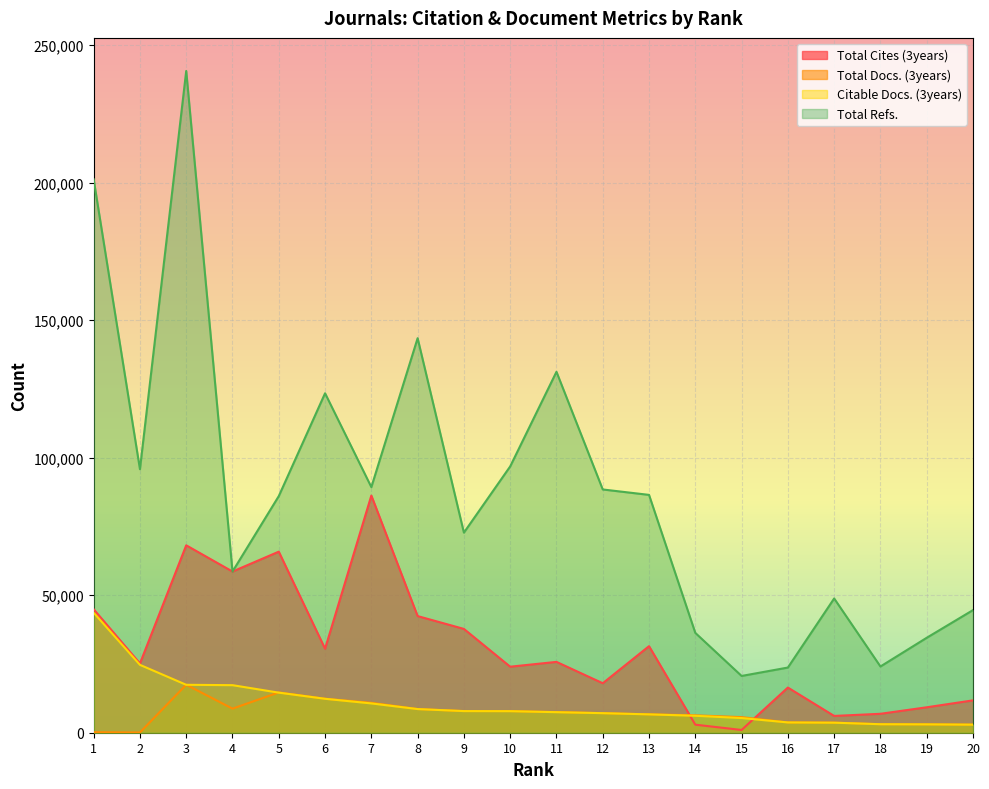

What is the lowest value of the Total Cites (3years) series?

1003